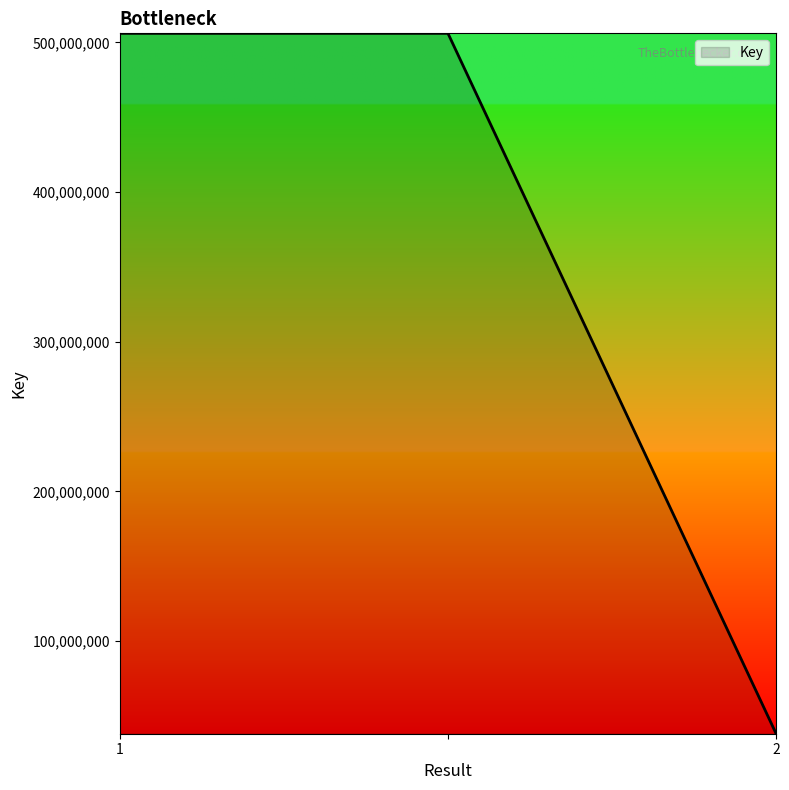

Is this an area chart (filled region under the line)?

No